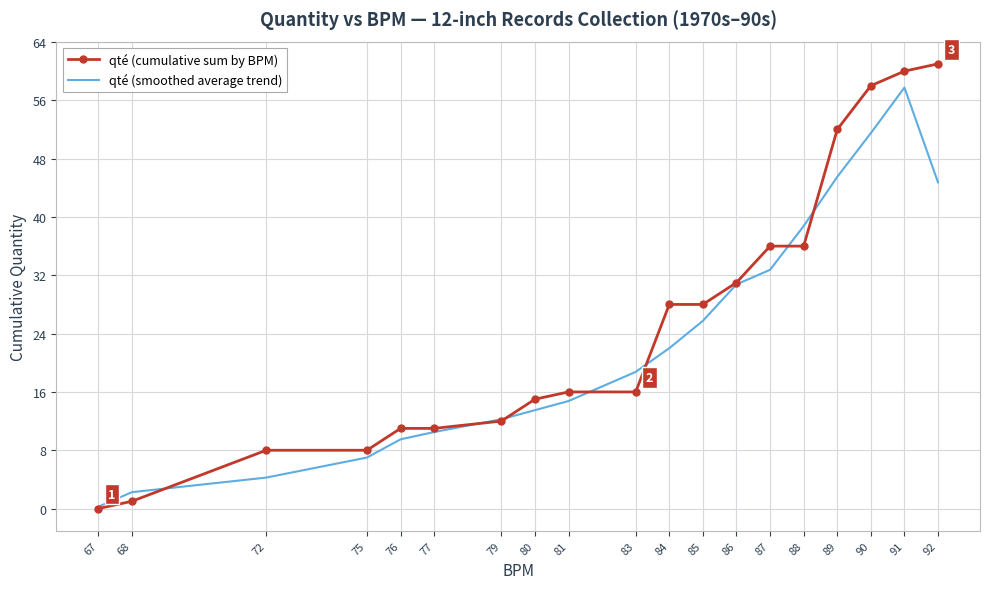

What are all the series names shown in the legend?

qté (cumulative sum by BPM), qté (smoothed average trend)